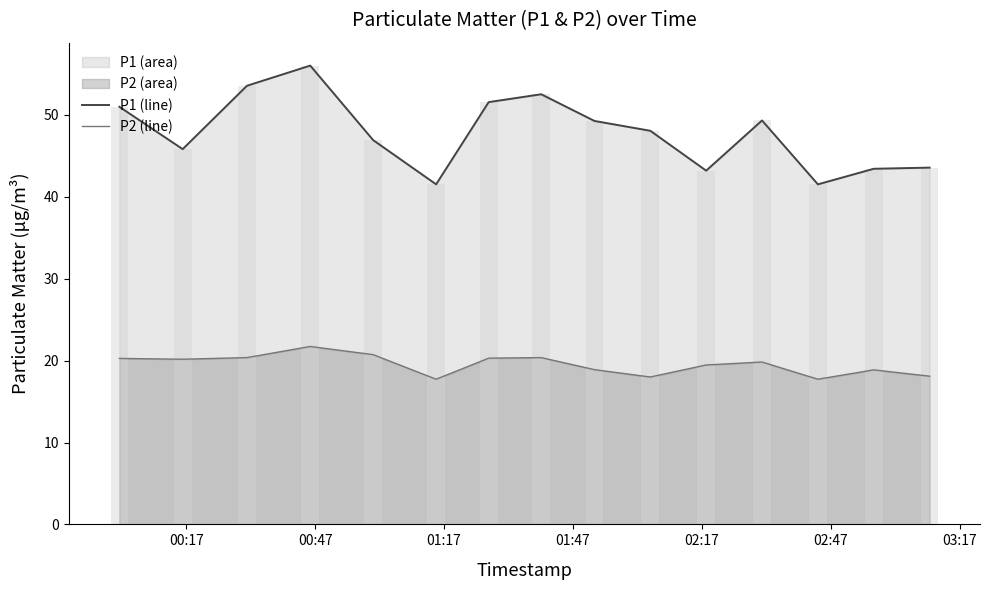

How many data points does each series have?

15